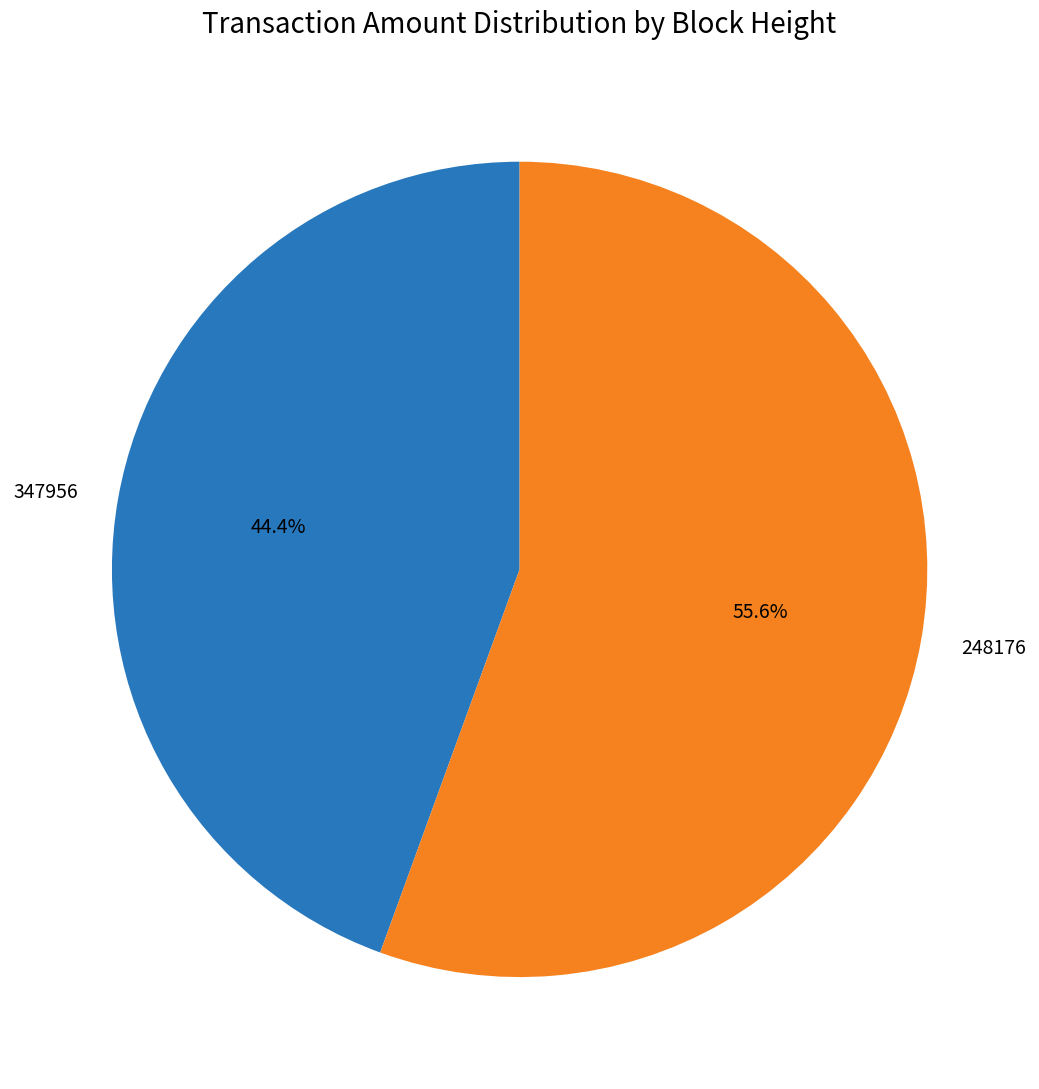

Rank the categories by value from highest to lowest.

248176, 347956